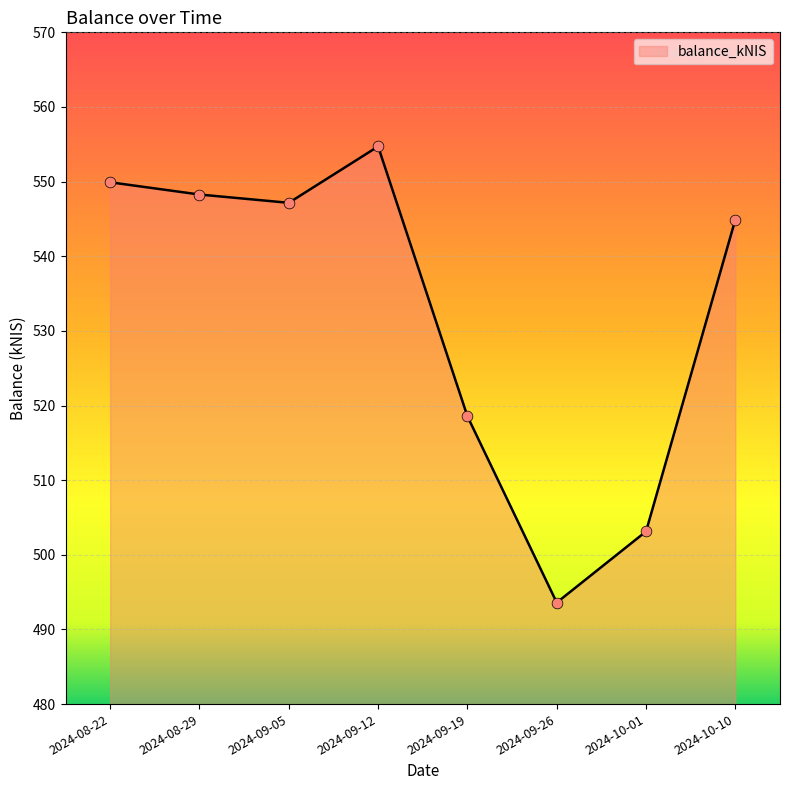

Approximately how many times larger is the value at 2024-09-19 compared to 2024-10-10?

1.0